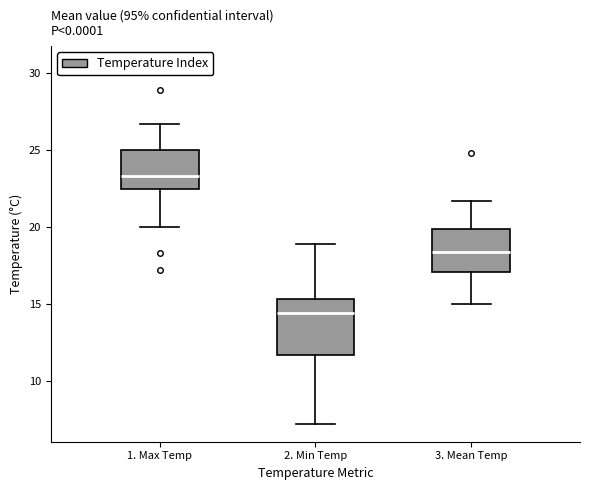

Which box has the lowest median line?

2. Min Temp